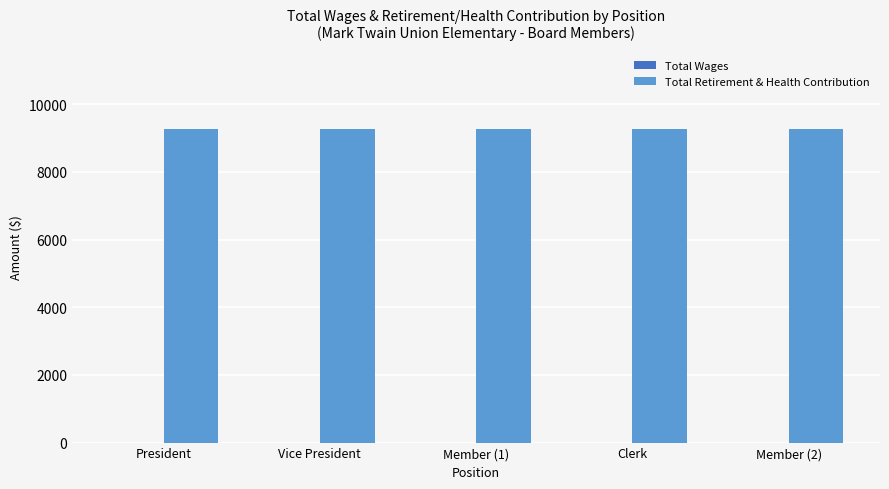

Reading right to left, list all the values displayed in this chart.

Total Wages: Member (2)=0	Clerk=0	Member (1)=0	Vice President=0	President=0
Total Retirement & Health Contribution: Member (2)=9260	Clerk=9260	Member (1)=9260	Vice President=9260	President=9260